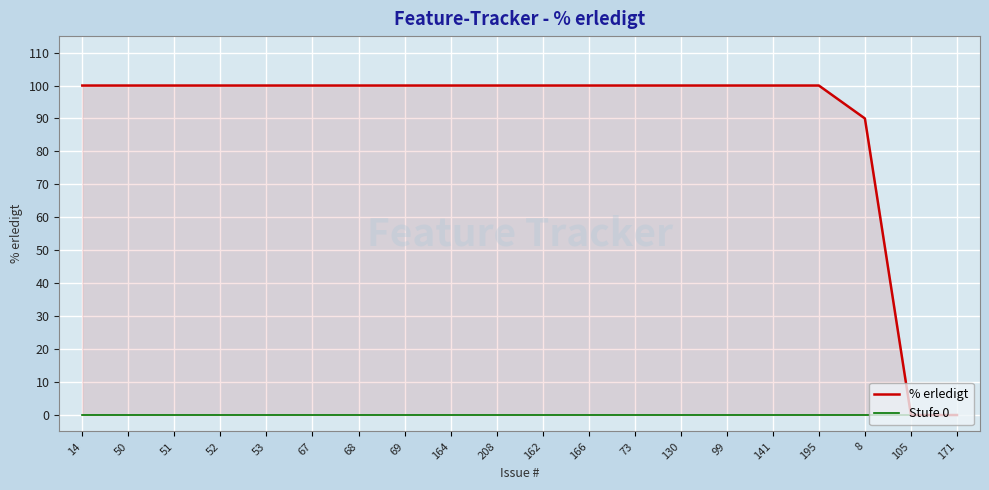

Which series has the largest total across all categories?

% erledigt